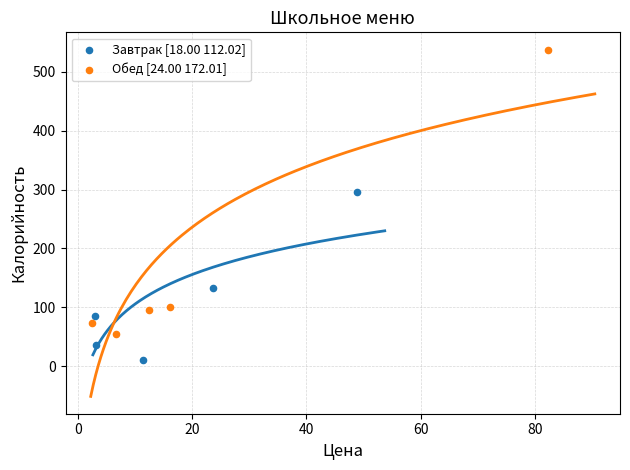

Which series has the widest spread of Y values?

Обед [24.00 172.01]